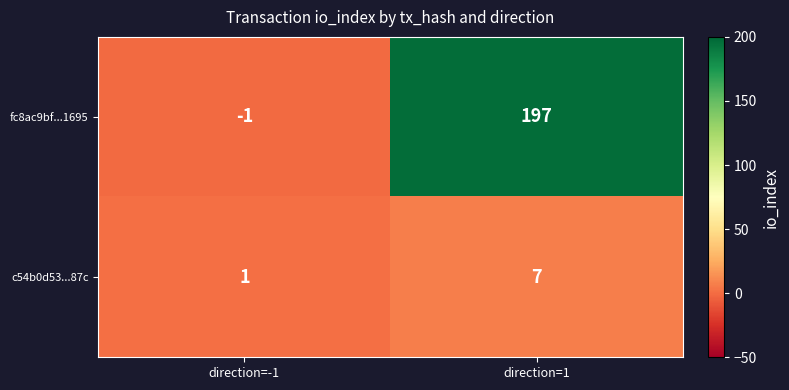

True or false: fc8ac9bf...1695 has a value of -1 at direction=-1.

True